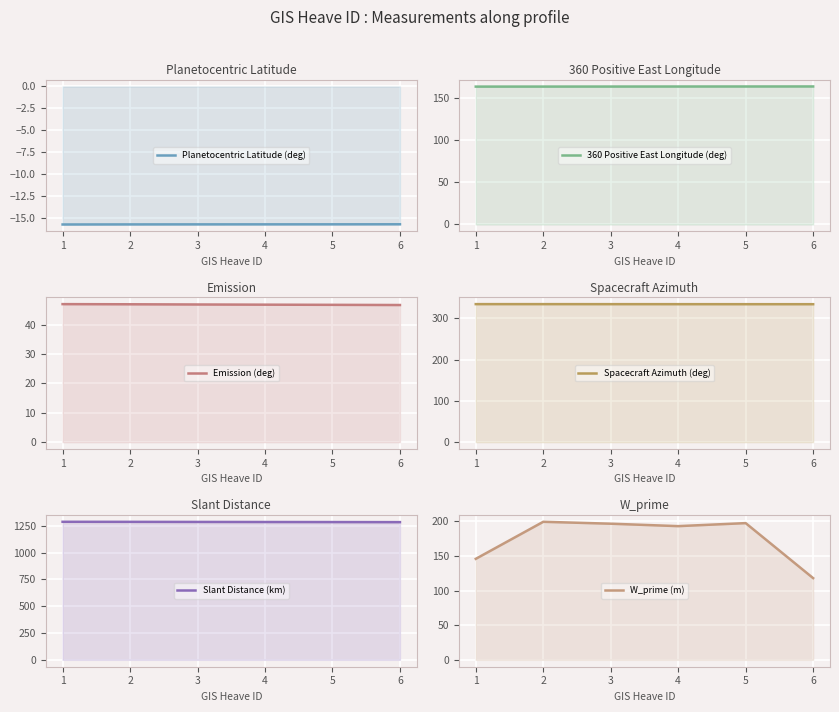

What is the lowest value of the W_prime (m) series?

118.1